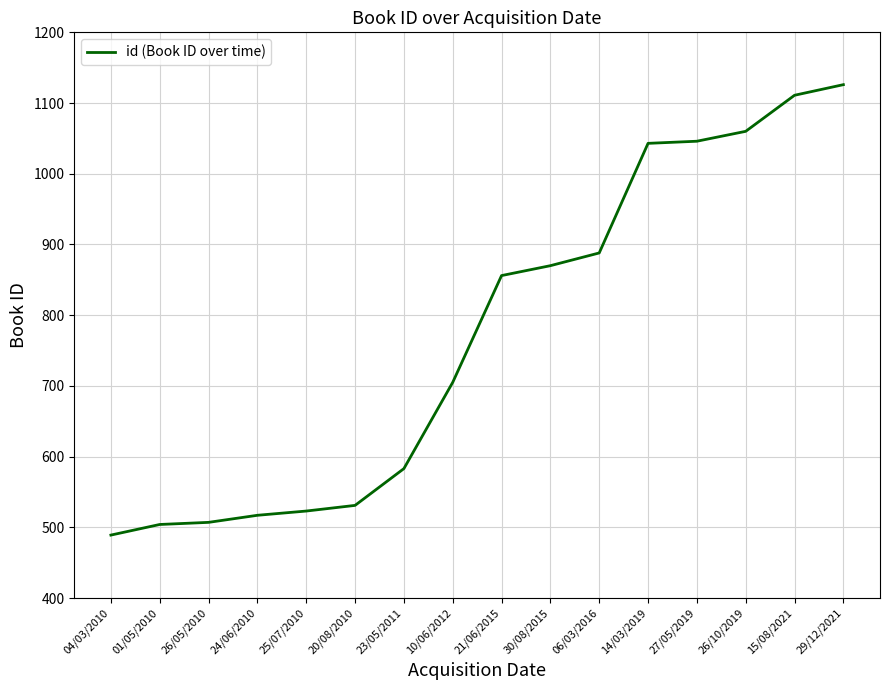

What value does the data have at 29/12/2021?

1126